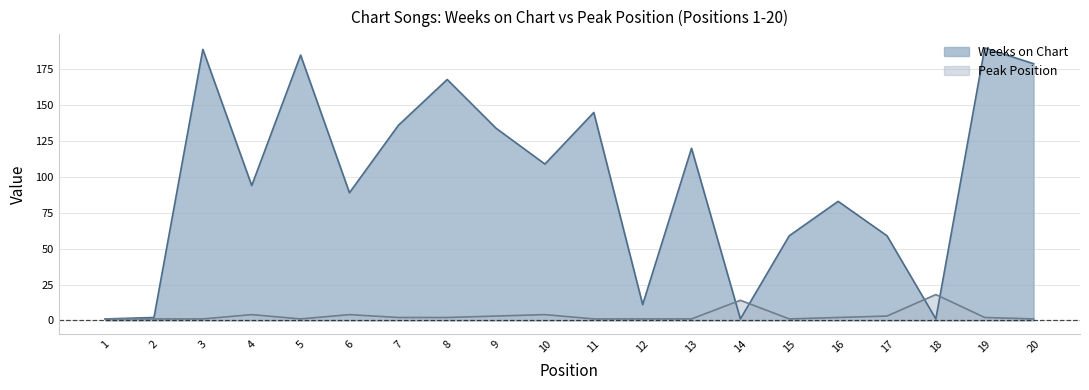

What is the total value across all series at 10?

113